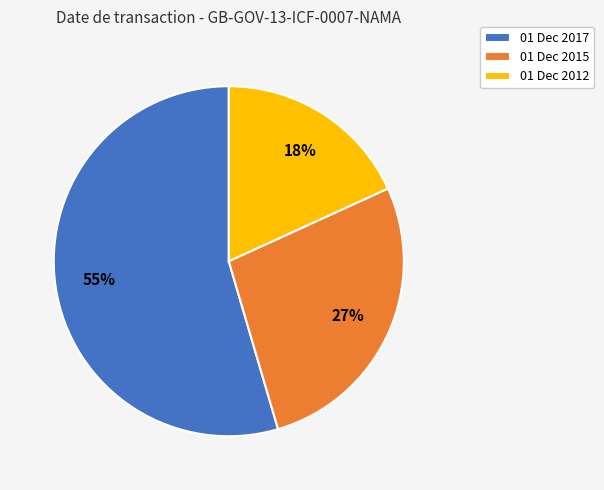

What percentage is the 01 Dec 2012 slice, to the nearest percent?

18%